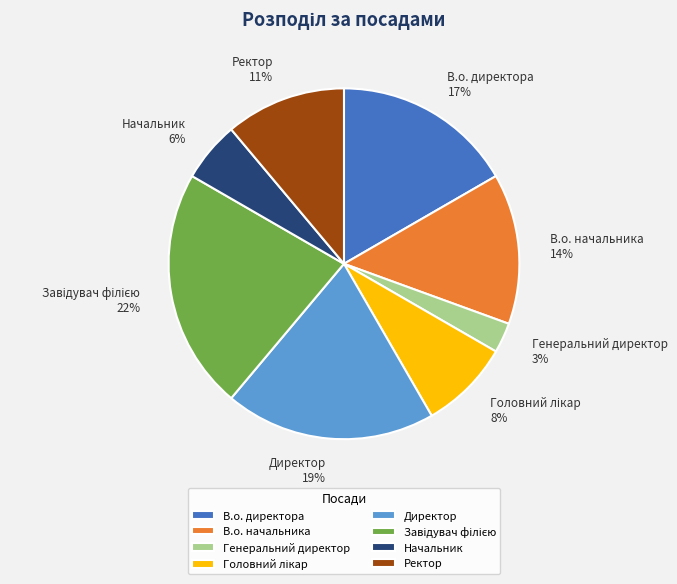

Does В.о. директора account for over 50% of the chart?

No